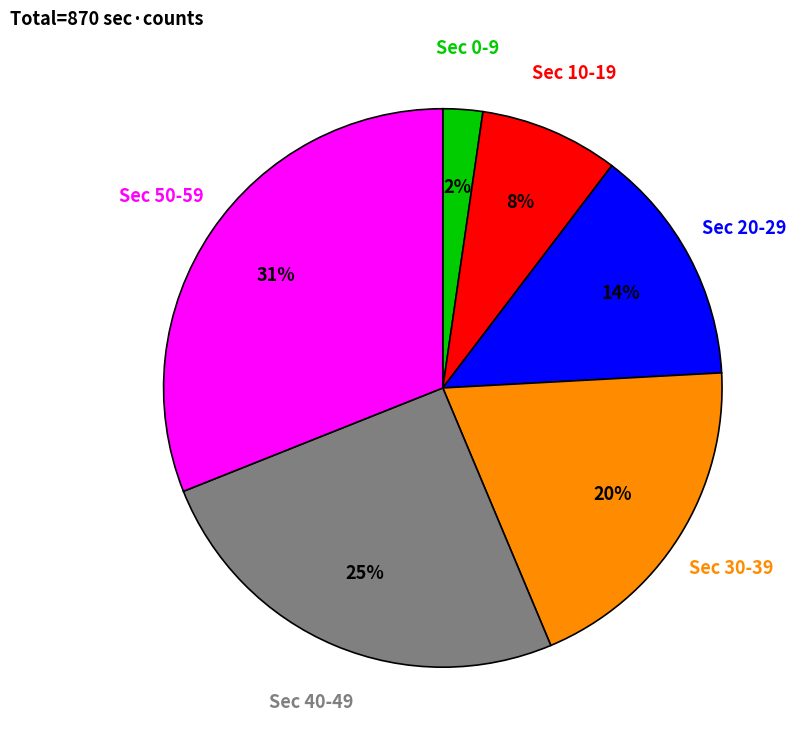

How many segments does this pie chart have?

6